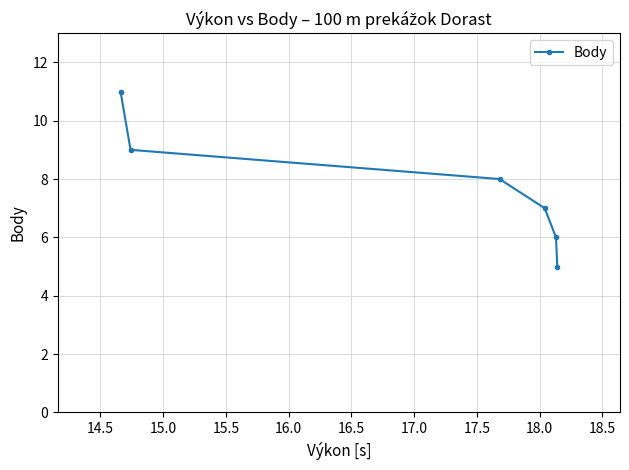

What is the difference between the second highest and second lowest values?

3